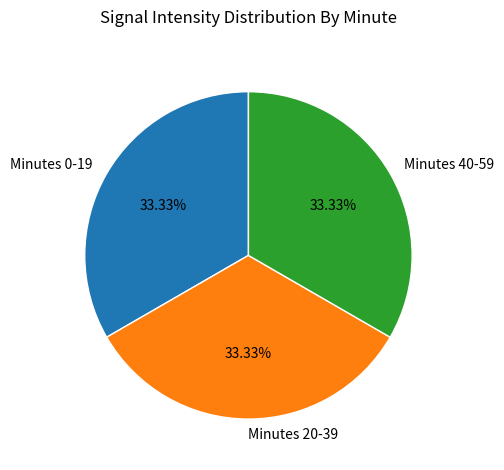

To the nearest percent, what is the average slice percentage?

33%